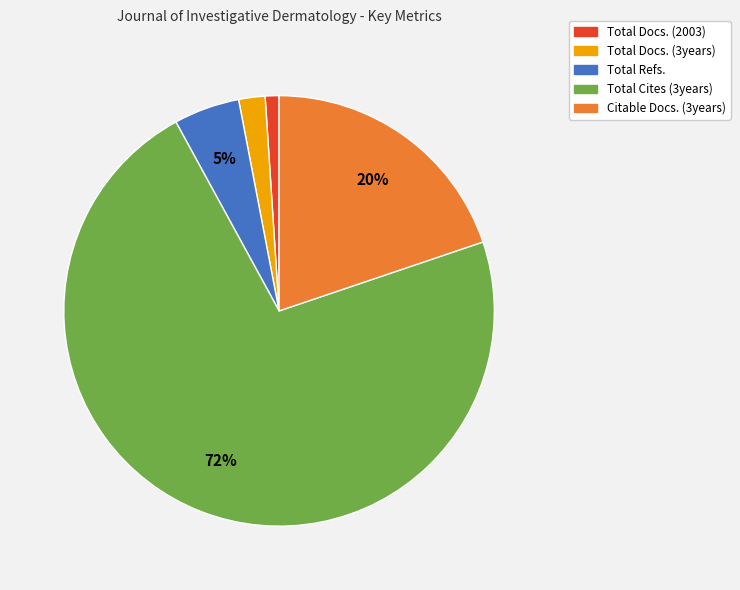

Which slice represents more than half of the pie?

Total Cites (3years)